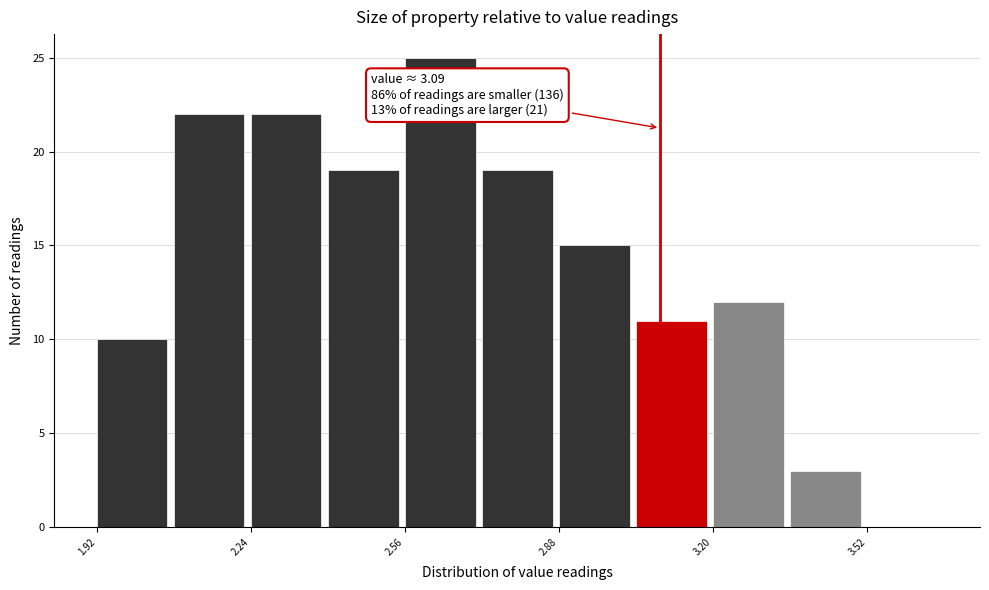

Read against the x-axis, roughly where is the centre of the tallest bar?

2.65